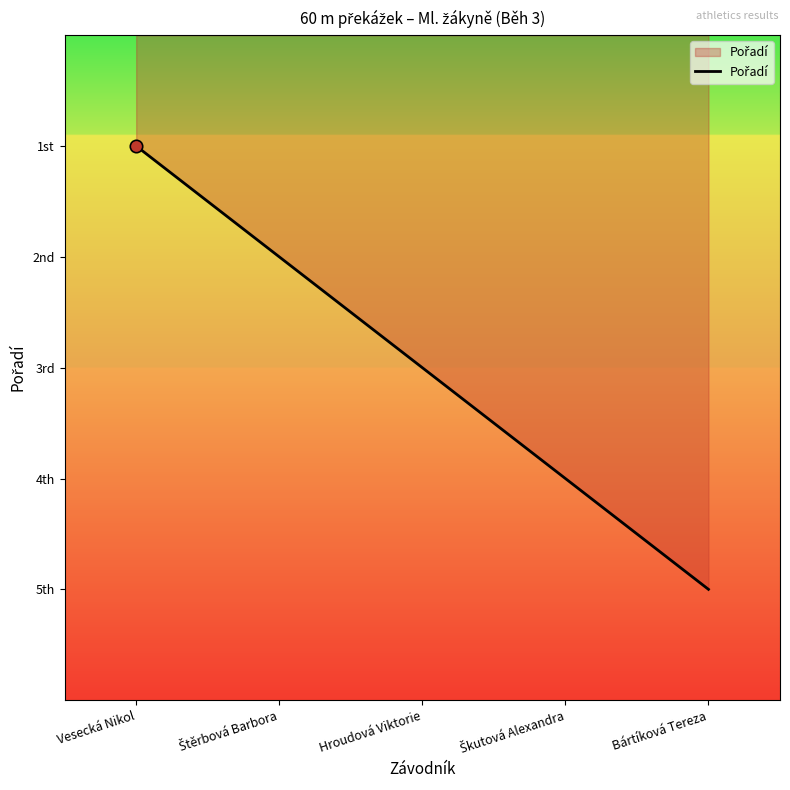

What is the change in value from Hroudová Viktorie to Škutová Alexandra?

+1